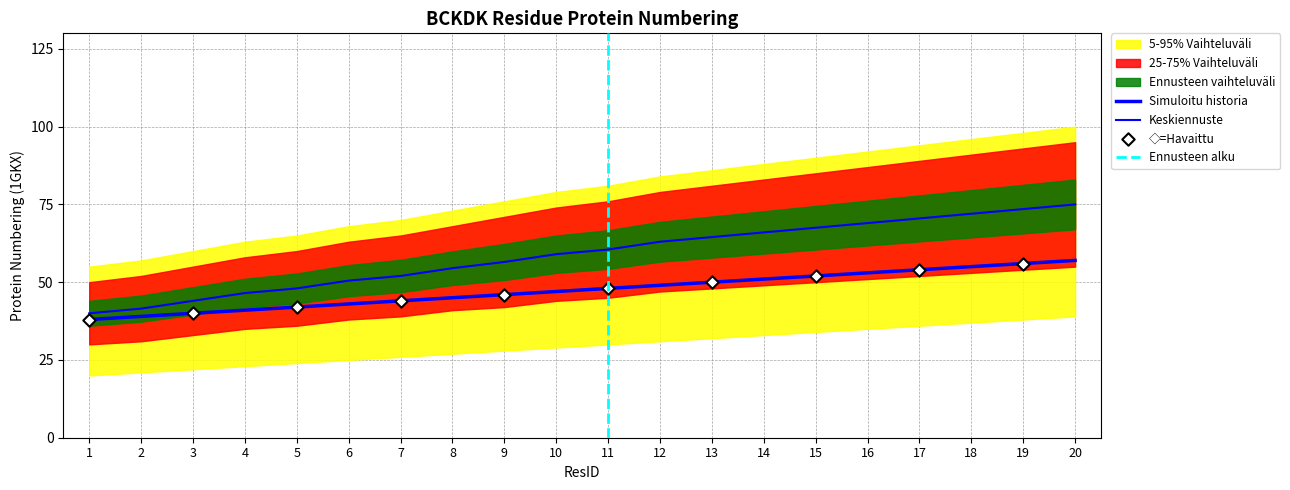

Which series has the widest spread of Y values?

band_upper_95